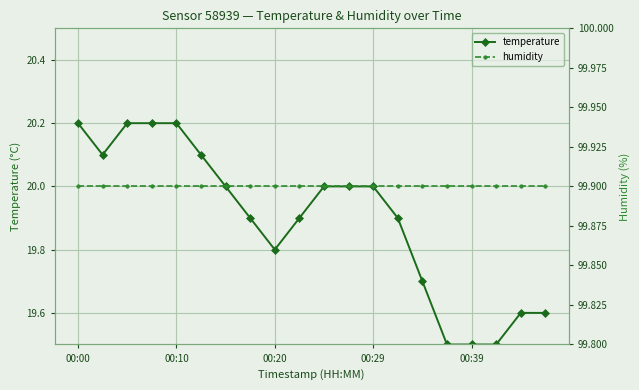

The value of temperature at 00:20 is 33.9. True or false?

False